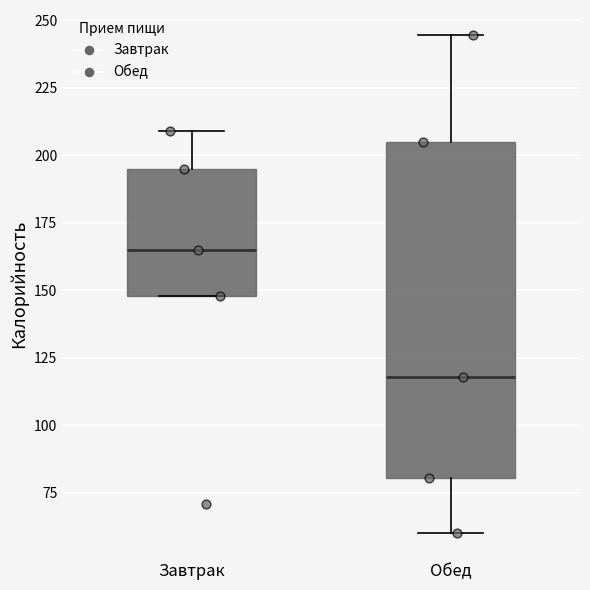

Where is the lower edge of the box for Завтрак on the y-axis? The values are not printed on the chart, so give them approximately, as read against the axis.

150